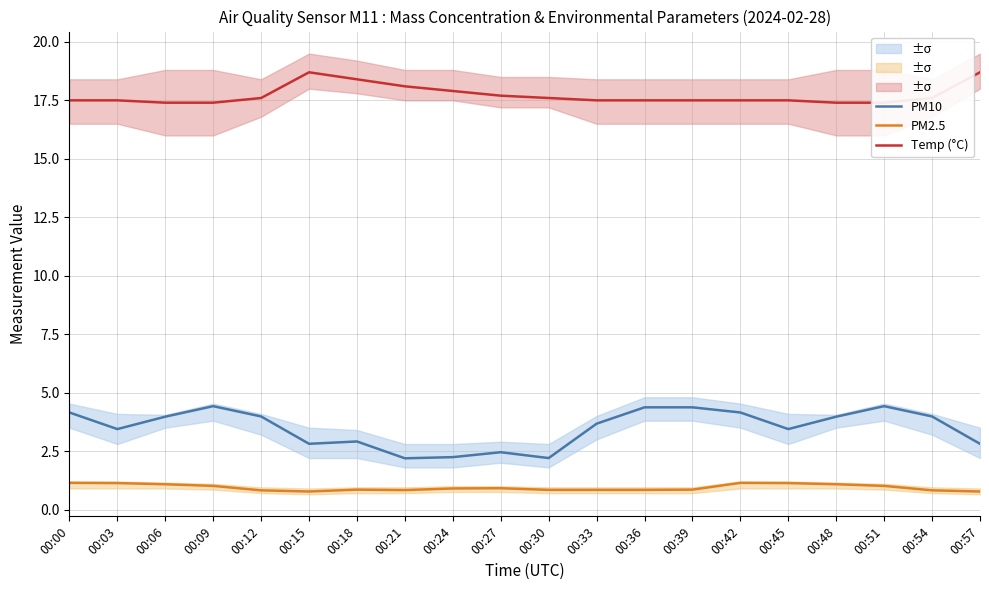

Rank the series at 00:27 from lowest to highest value.

PM2.5, PM10, Temp (°C)